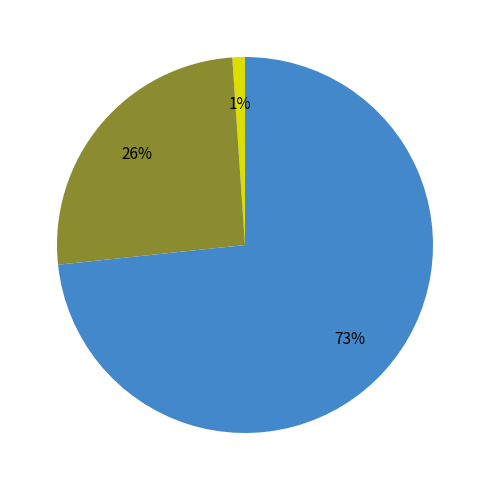

To the nearest percent, what is the difference between the largest and smallest slice percentages?

72%